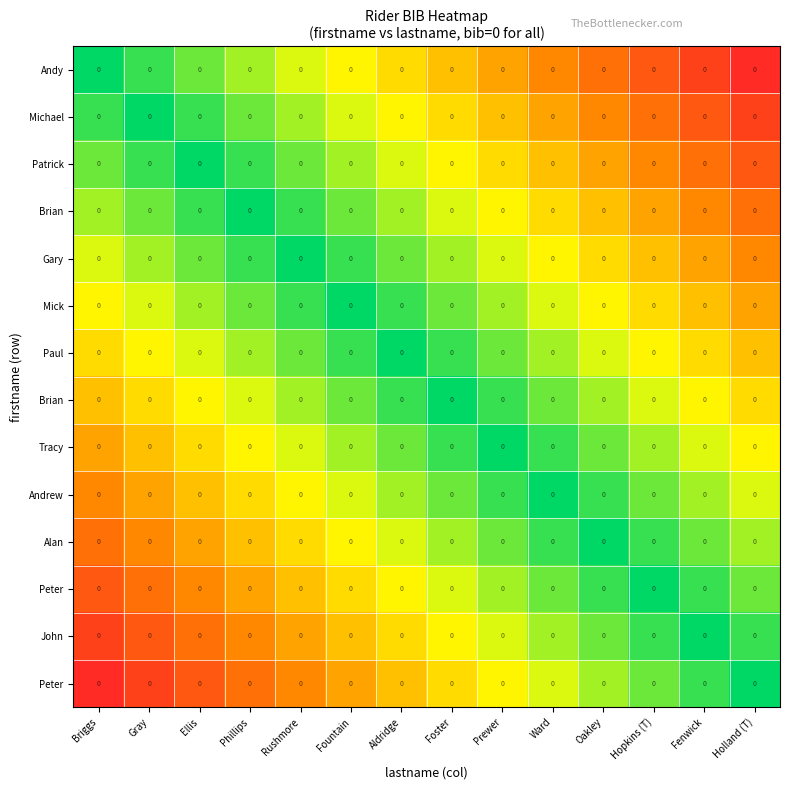

Count the number of data series in this chart.

14